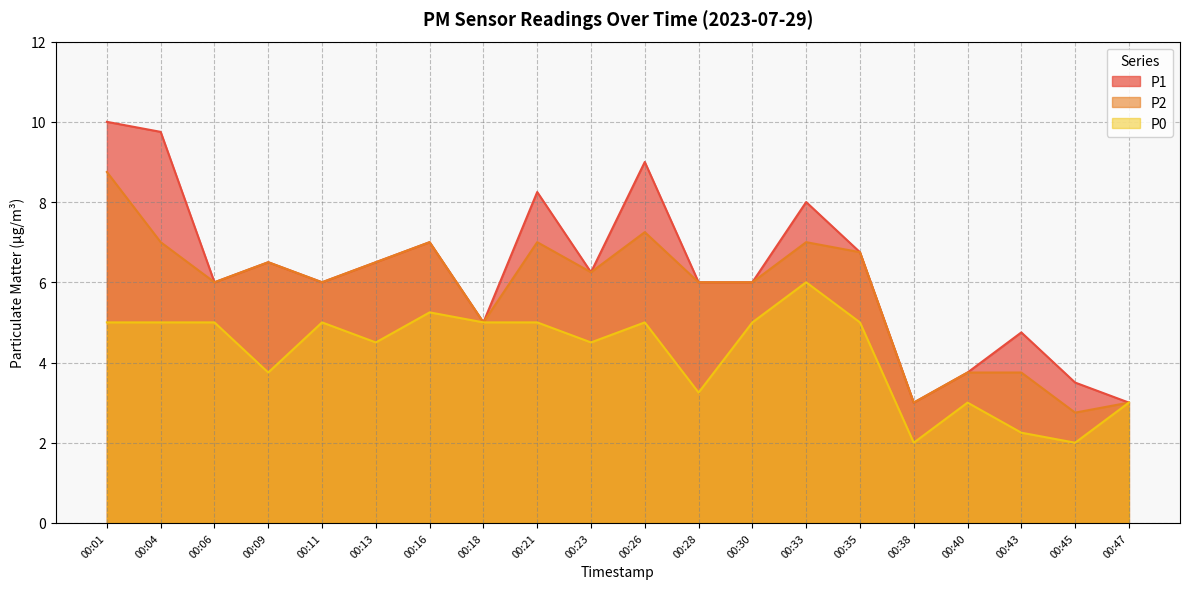

Between 00:01 and 00:18, which is larger?

00:01